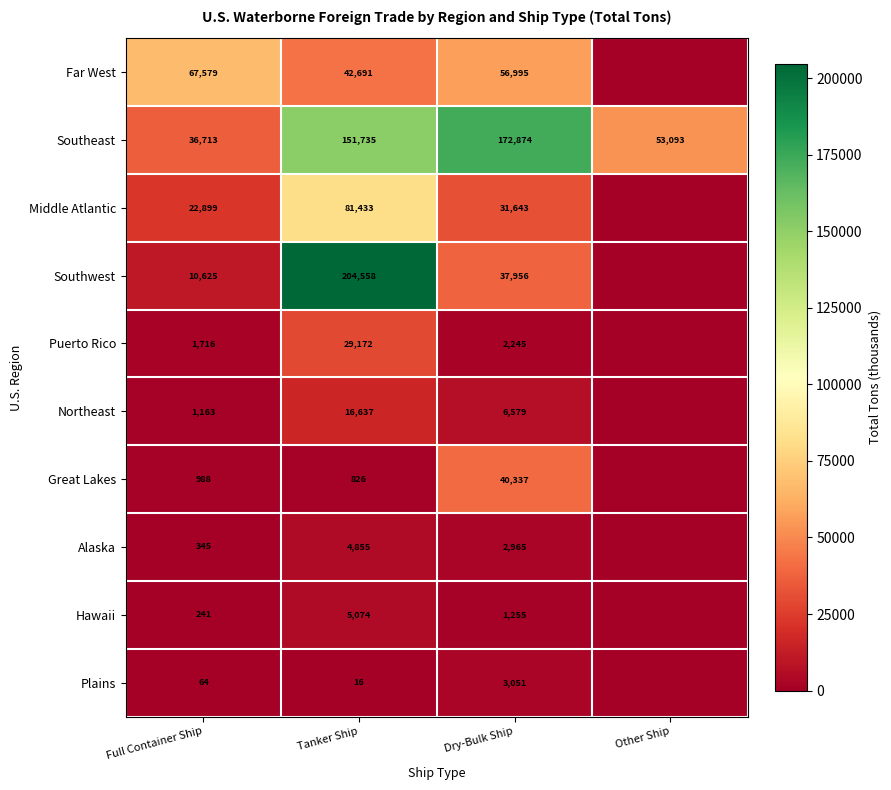

What is the difference between the Plains values at Dry-Bulk Ship and Full Container Ship?

2987